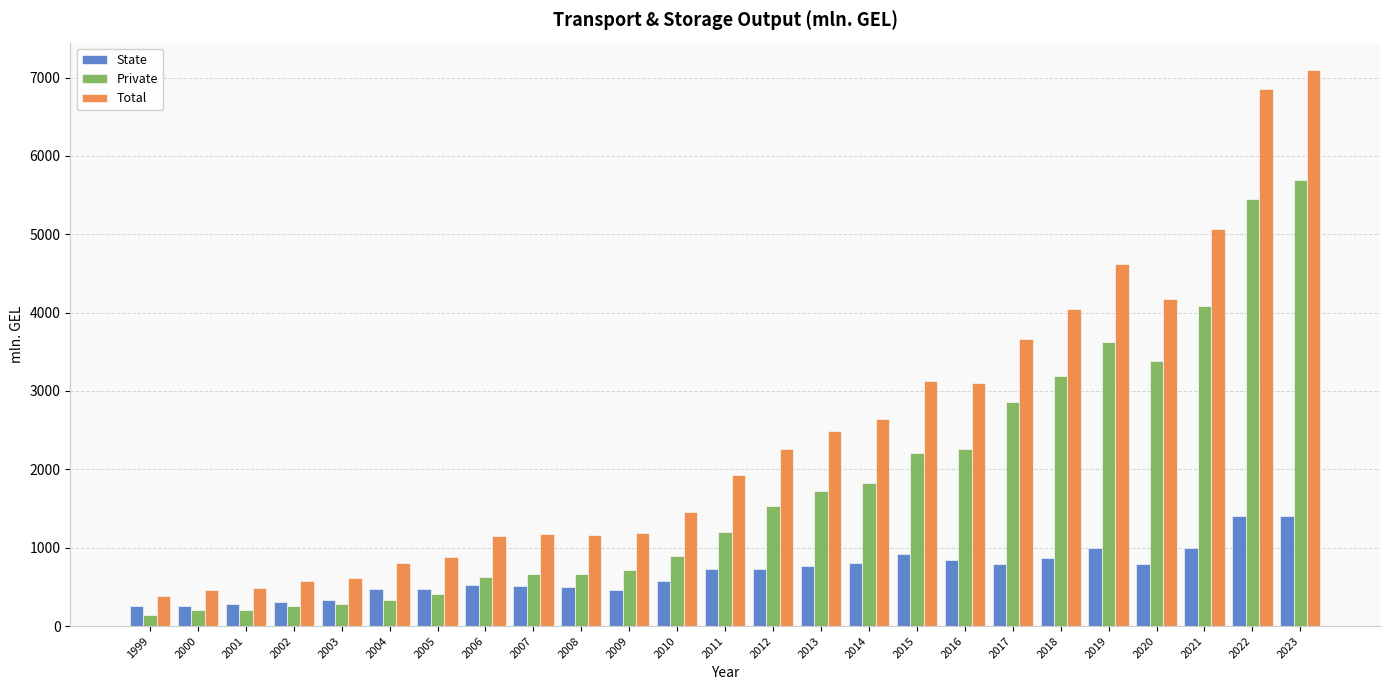

At which category does the chart reach its peak across all series?

2023